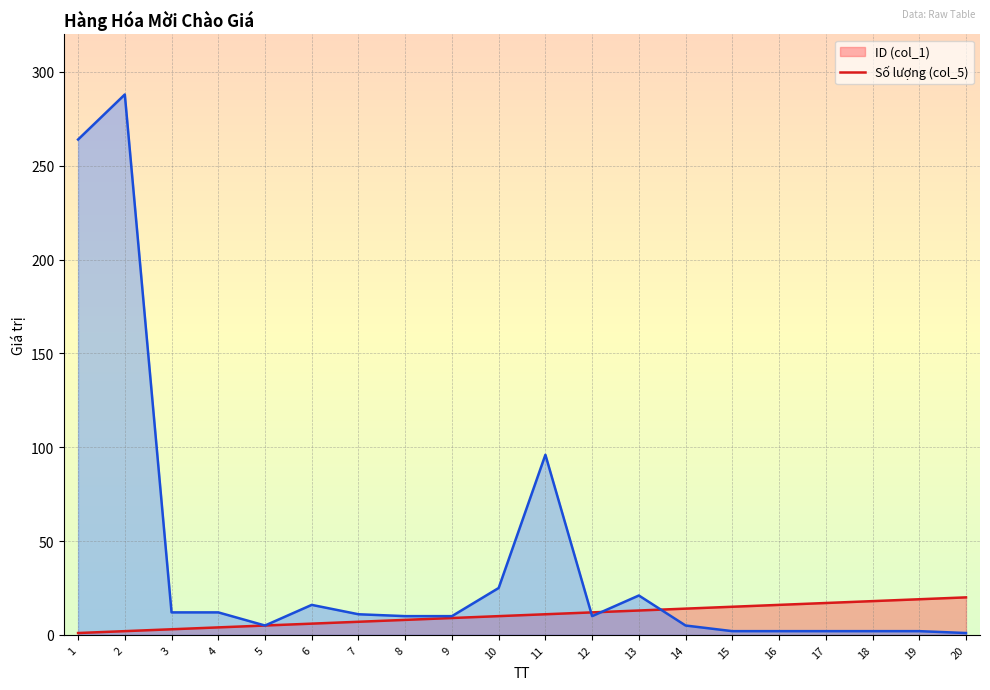

The ID (col_1) (line) series shows 16 at 16. True or false?

True